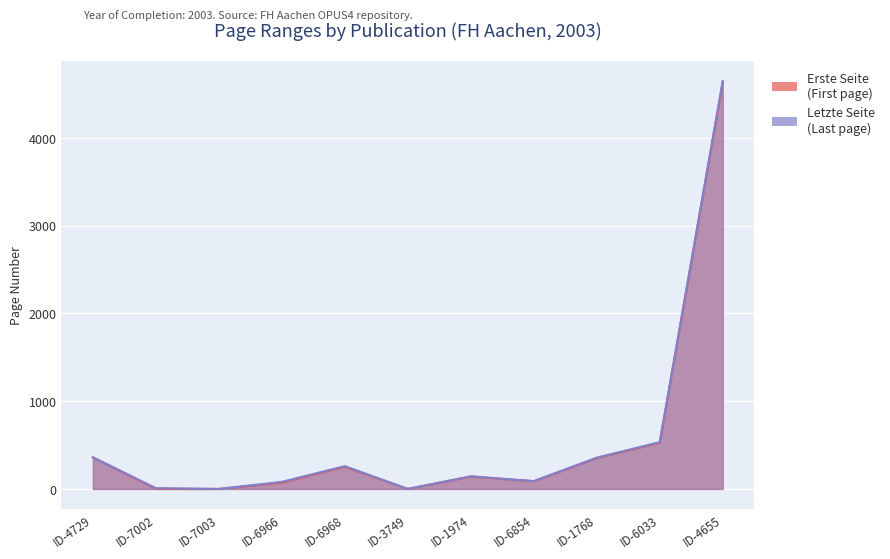

What is the average value of the Letzte Seite series?

589